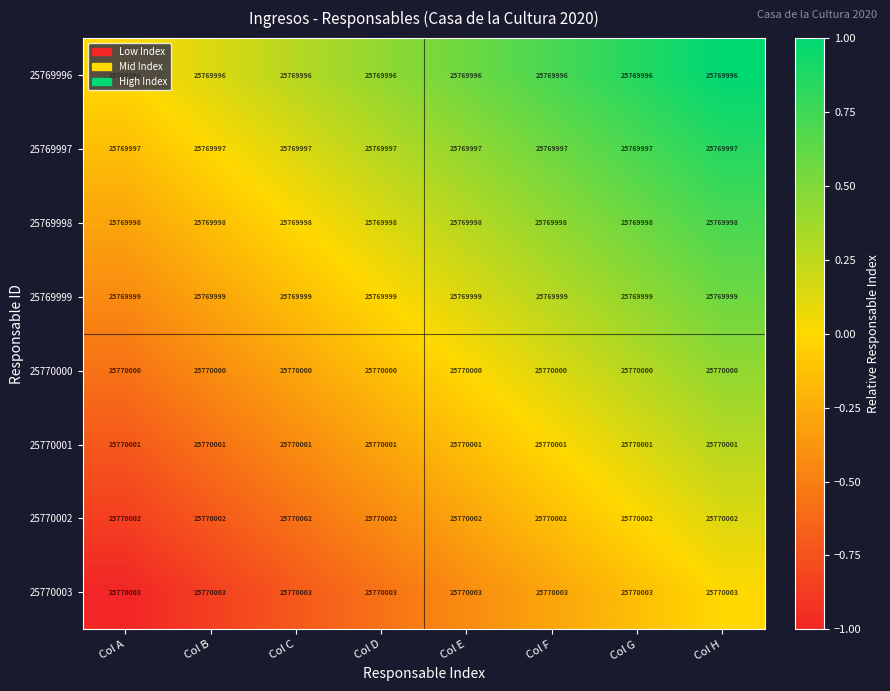

What is the average value of the 25770002 series?

-0.4